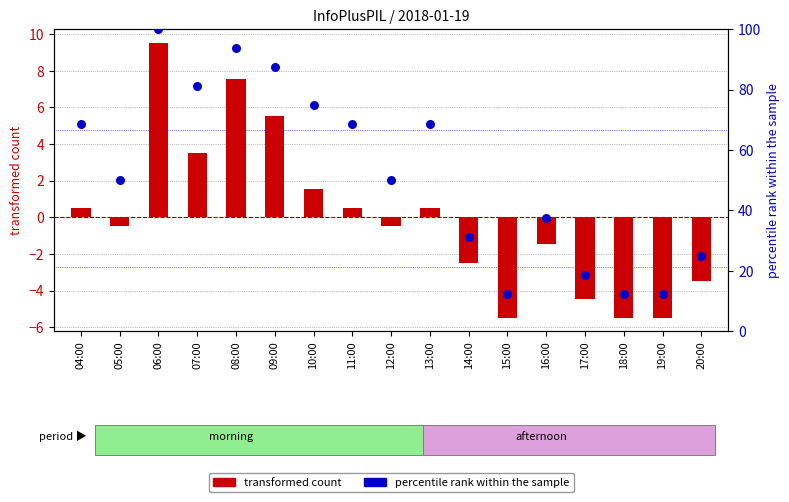

Is the value of percentile rank within the sample at 14:00 greater than the value of transformed count at 08:00?

Yes